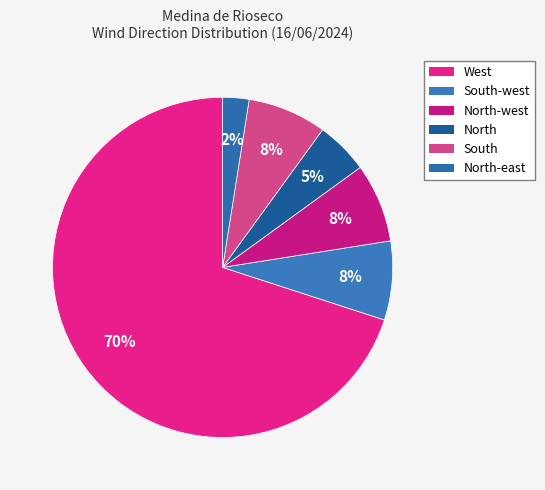

Which slice is the largest?

West